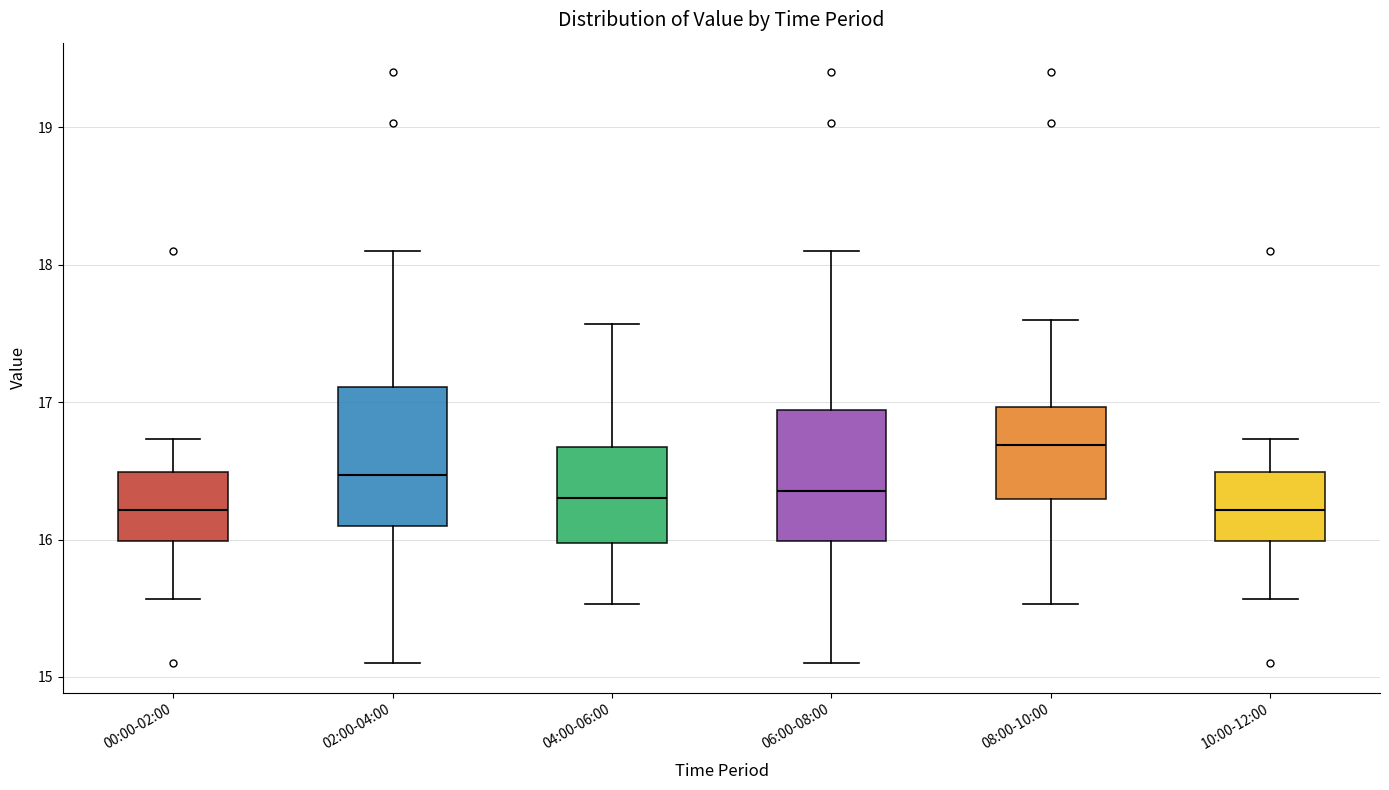

Reading left to right, transcribe this box plot: for each box, give where its median line is, the range the box spans, and where its two whiskers end, as read against the y-axis. The values are not printed on the chart, so give them approximately, as read against the axis.

00:00-02:00: median 16.2, box 16.0 to 16.5, whiskers 15.6 to 16.7
02:00-04:00: median 16.5, box 16.1 to 17.1, whiskers 15.1 to 18.1
04:00-06:00: median 16.3, box 16.0 to 16.7, whiskers 15.5 to 17.6
06:00-08:00: median 16.4, box 16.0 to 16.9, whiskers 15.1 to 18.1
08:00-10:00: median 16.7, box 16.3 to 17.0, whiskers 15.5 to 17.6
10:00-12:00: median 16.2, box 16.0 to 16.5, whiskers 15.6 to 16.7